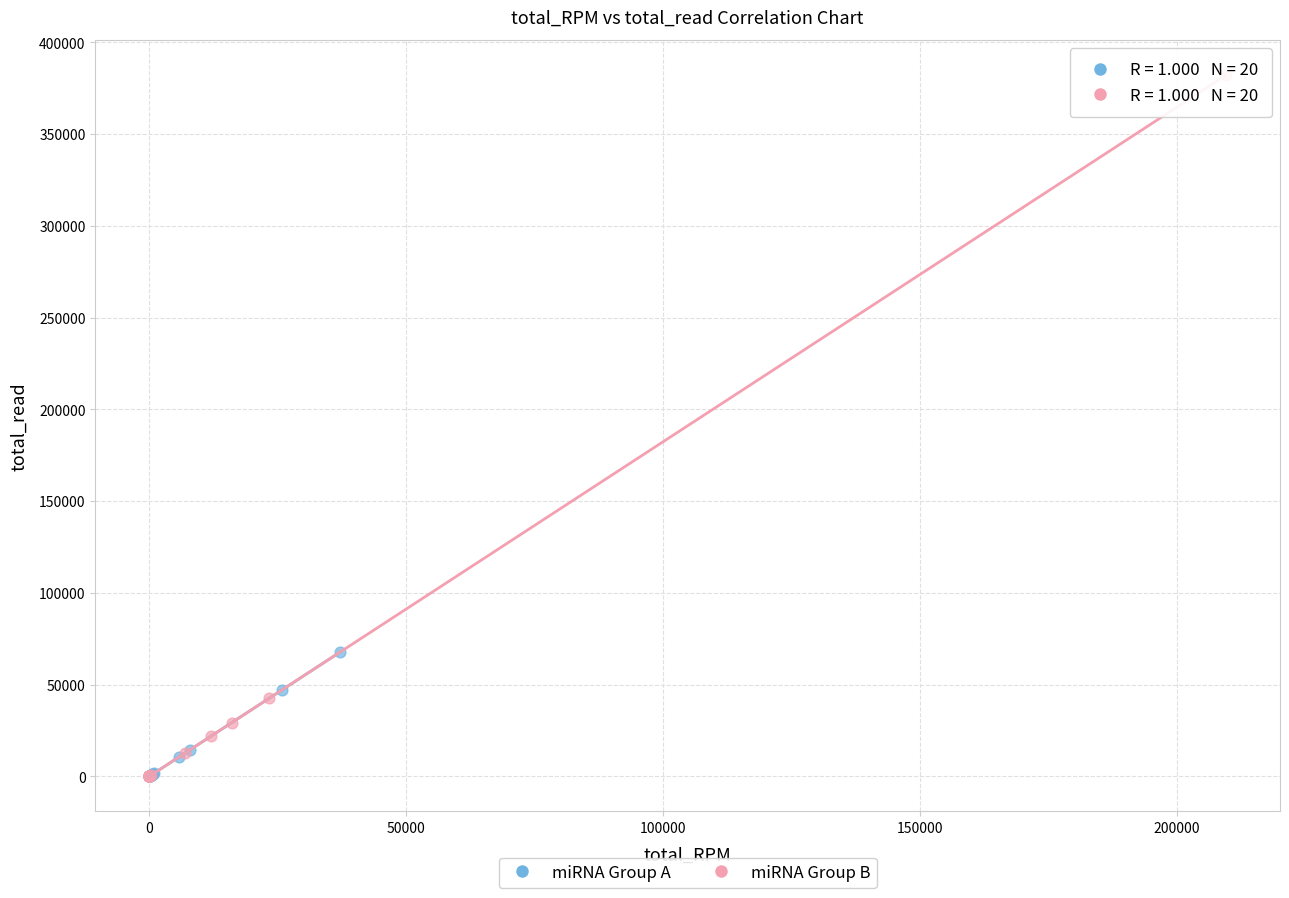

Which series contains the highest Y value?

miRNA Group B